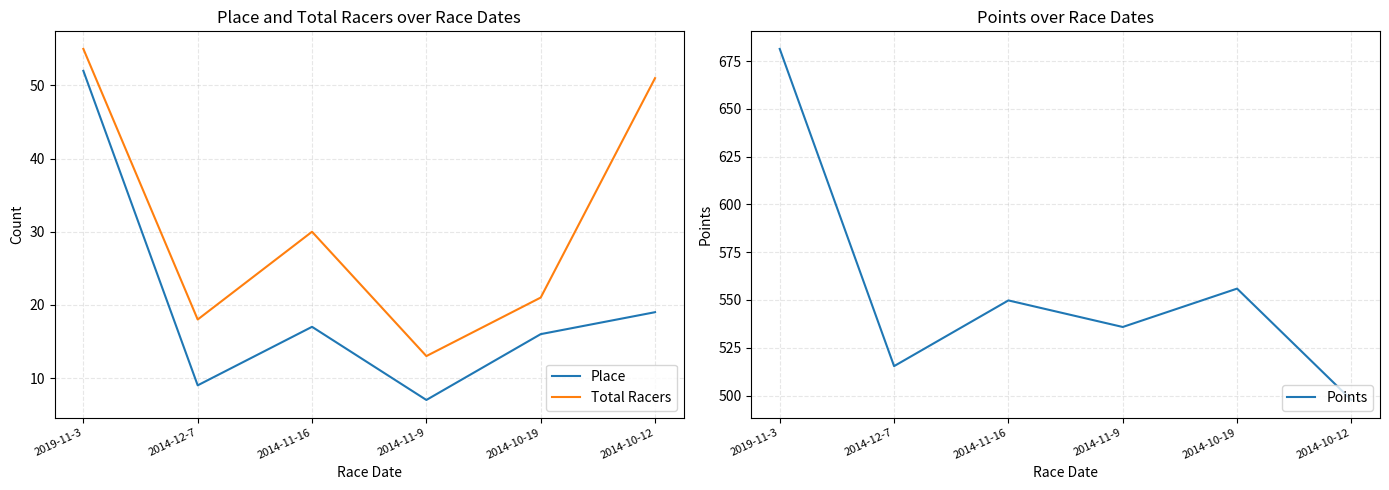

What is the sum of the Total Racers values at 2014-10-12 and 2019-11-3?

106